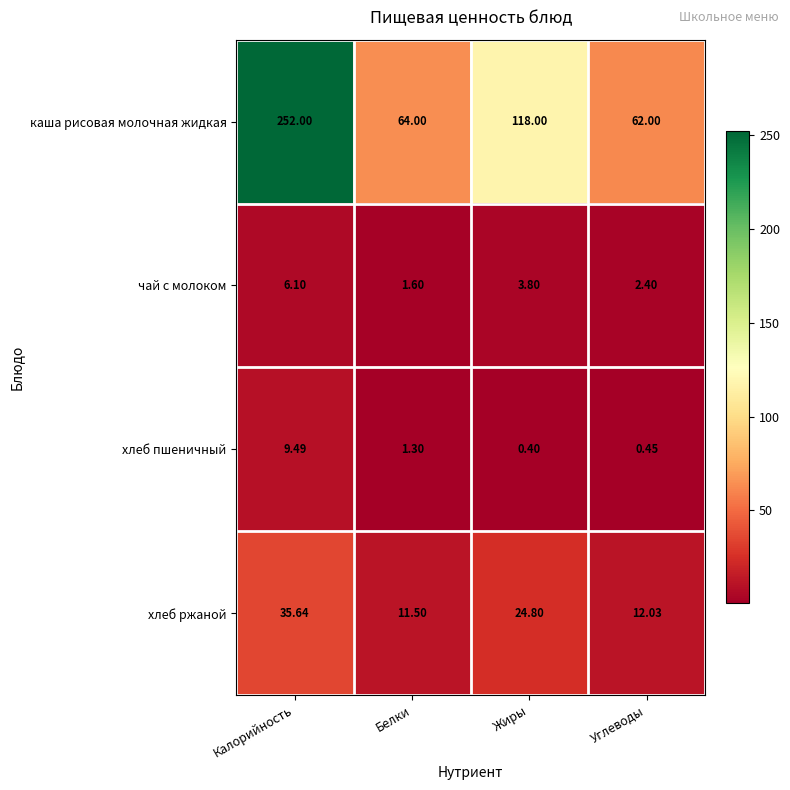

List the labels in order of чай с молоком value, largest first.

Калорийность, Жиры, Углеводы, Белки